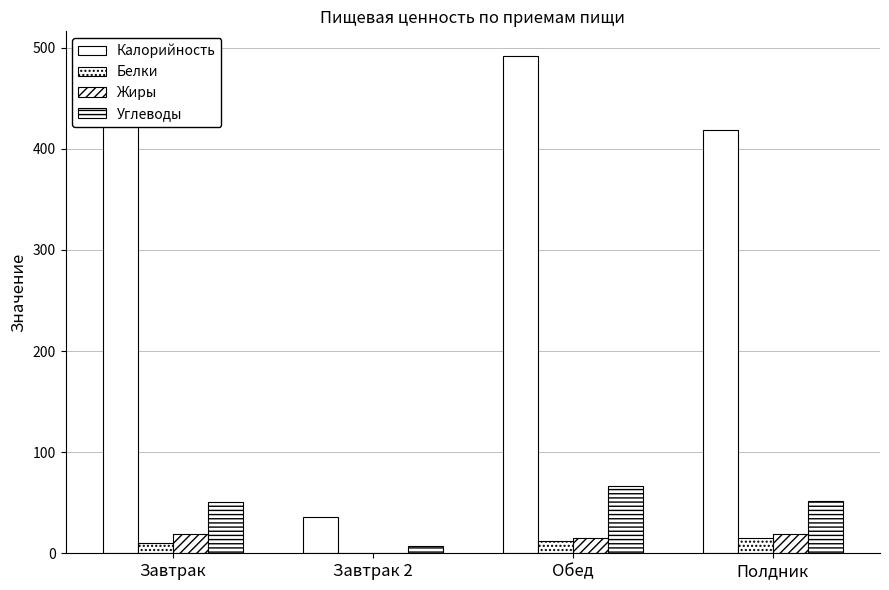

What position from the right is Полдник?

1